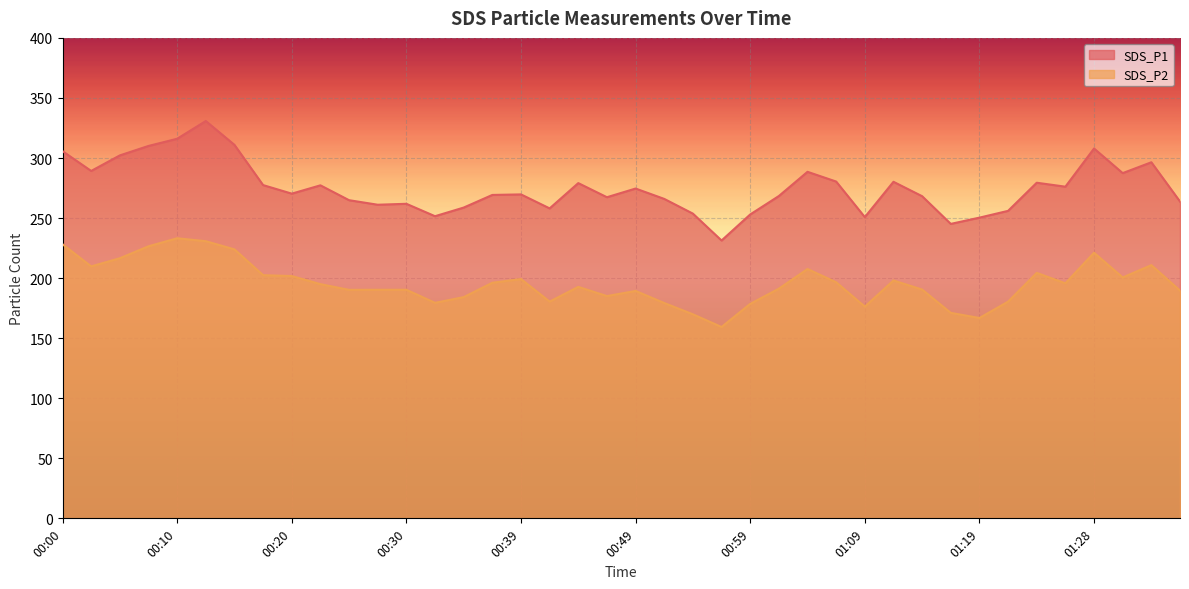

The SDS_P1 series shows 72.0 at 01:19. True or false?

False